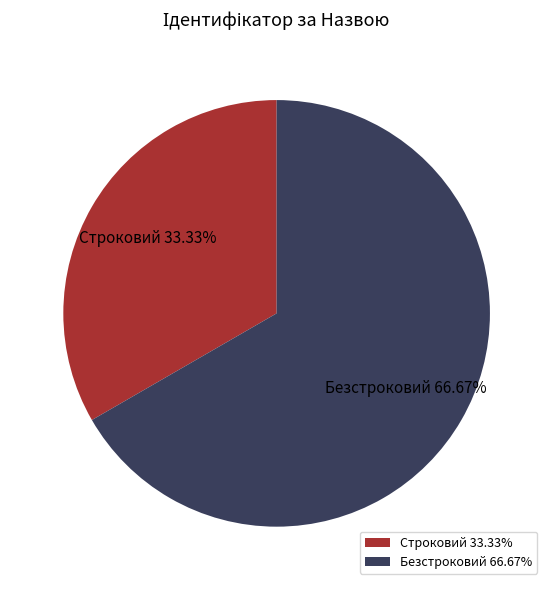

Is Безстроковий the majority of the pie?

Yes